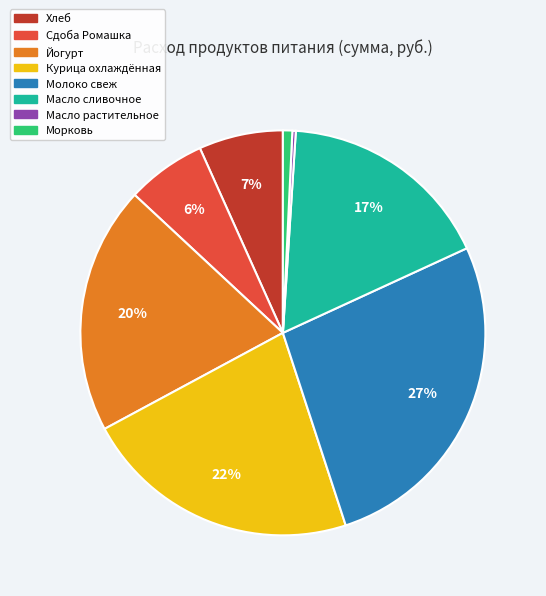

What percentage is the Курица охлаждённая slice, to the nearest percent?

22%